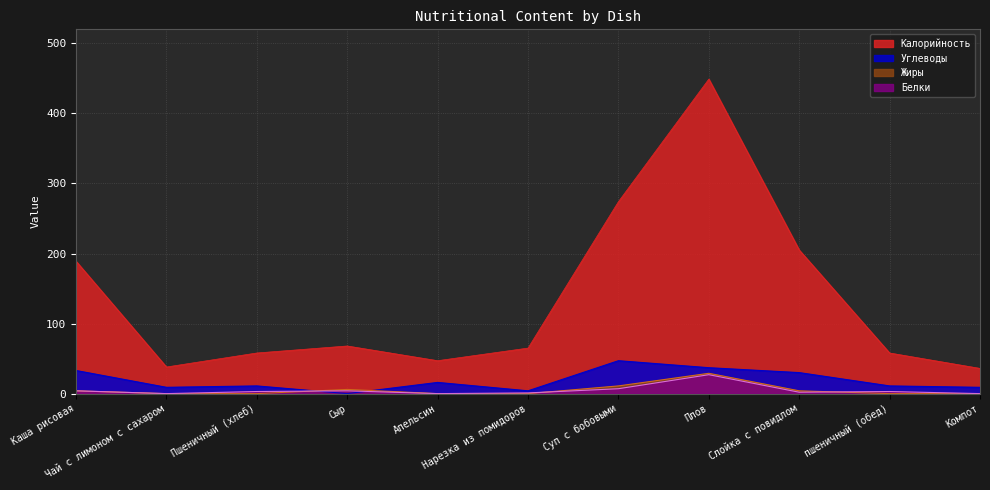

What is the spread (max minus min) of values at Компот?

36